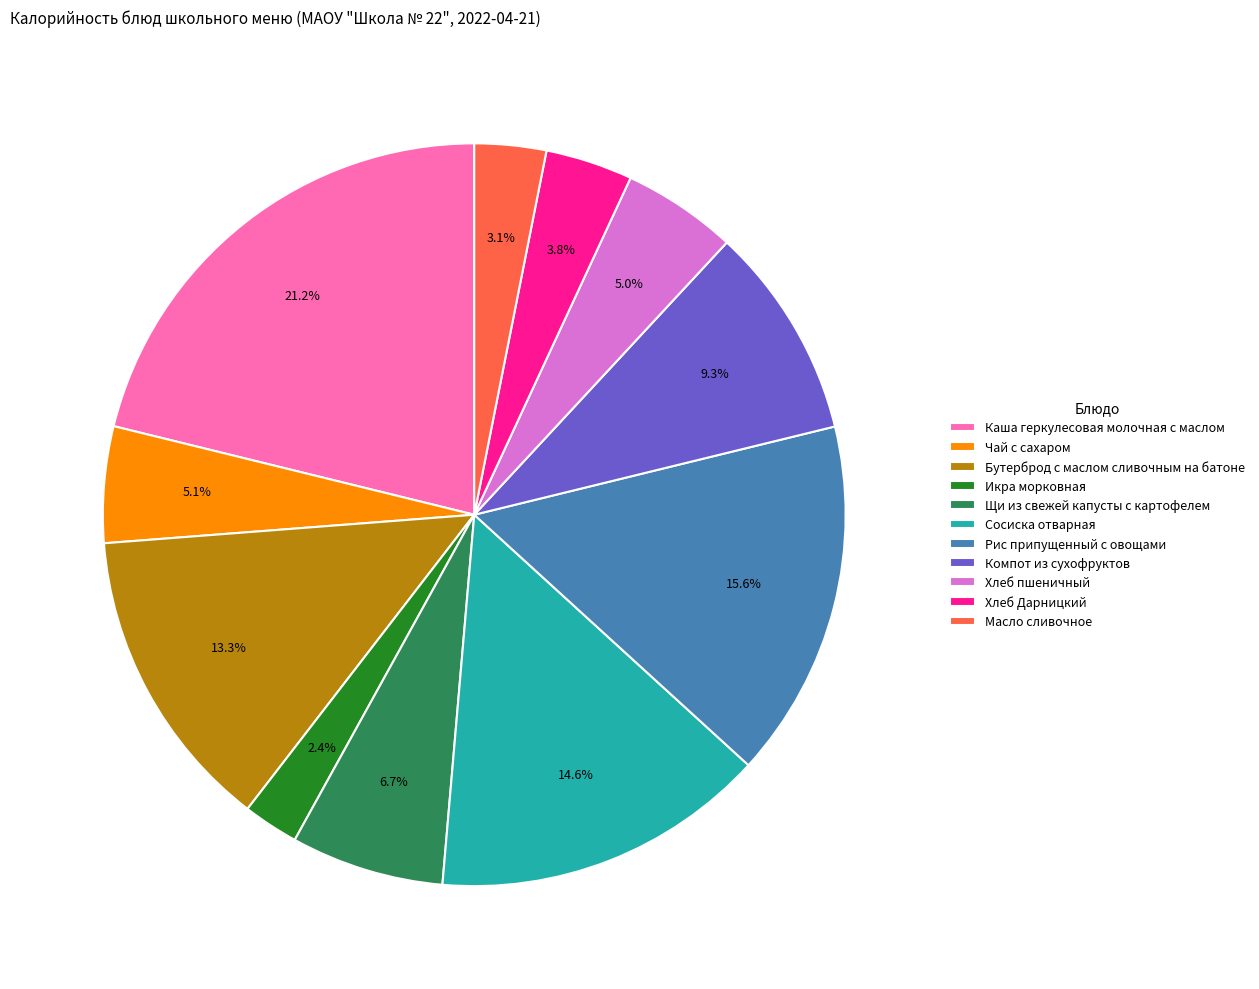

Which has a higher value, Рис припущенный с овощами or Чай с сахаром?

Рис припущенный с овощами